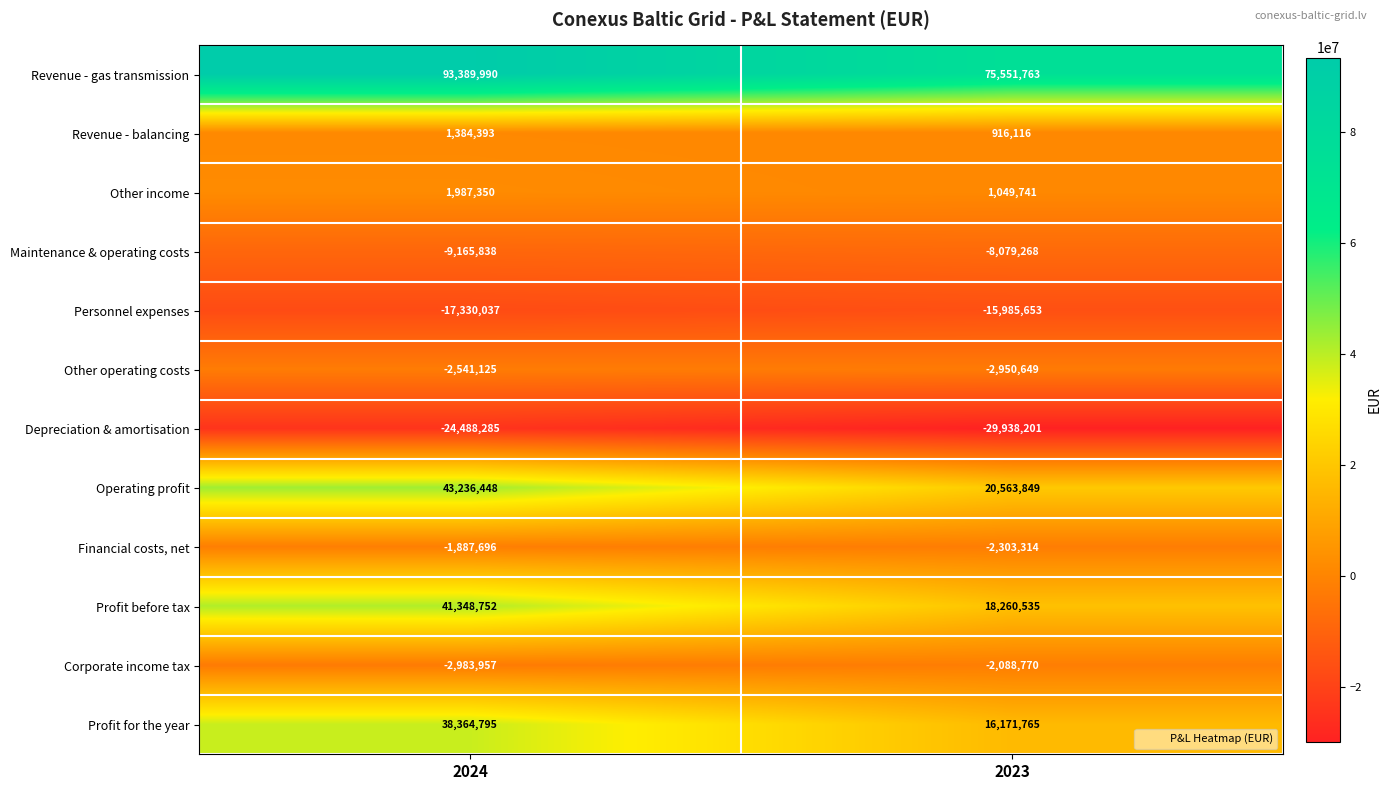

What value does the Operating profit series have at 2023?

20563849